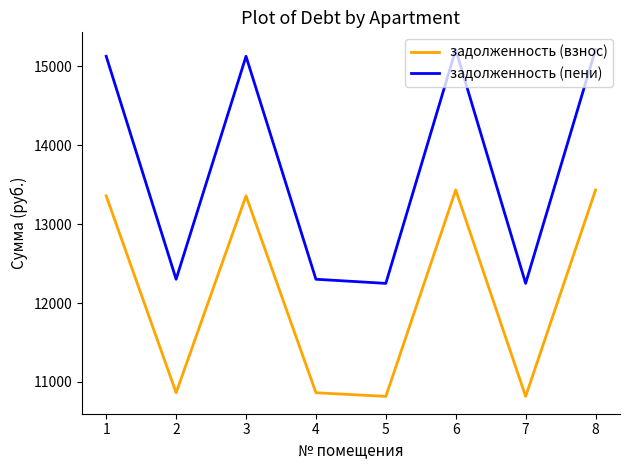

The задолженность (пени) series shows 12249.4 at 5. True or false?

True